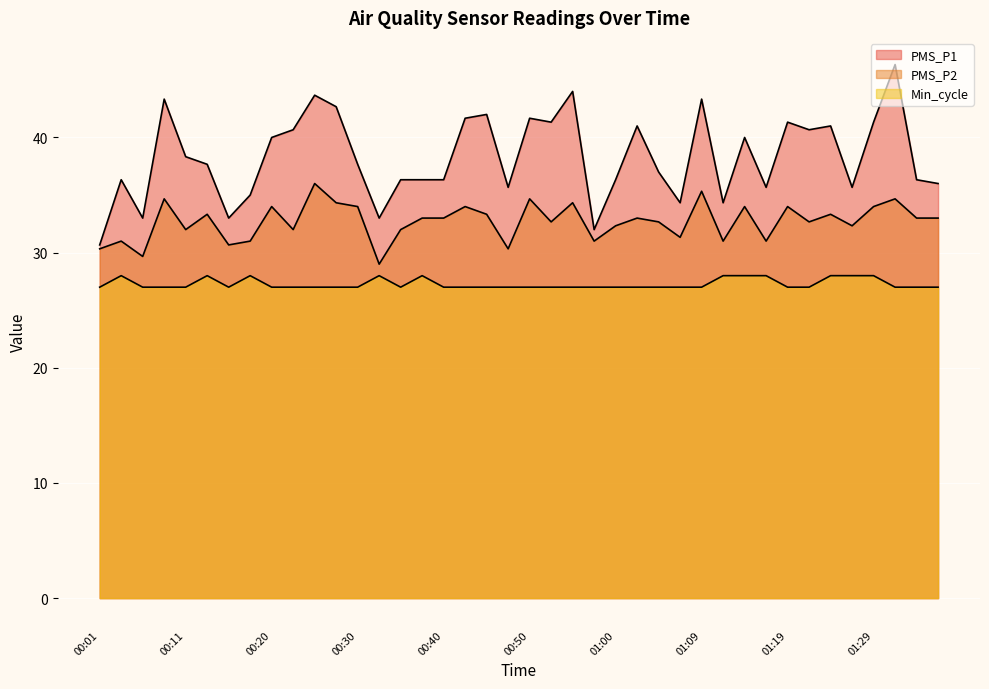

Is the value of PMS_P1 at 01:00 greater than the value of PMS_P2 at 01:00?

Yes